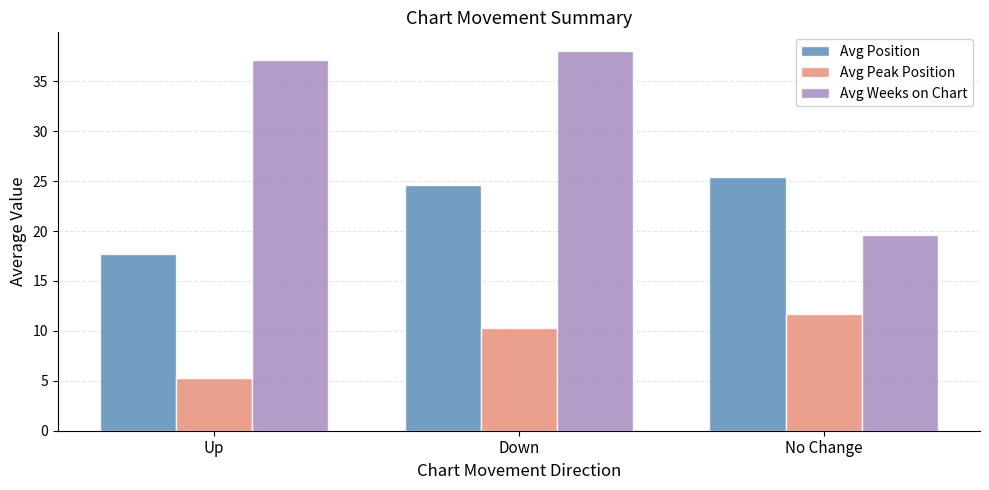

Rank the series at Down from highest to lowest value.

Avg Weeks on Chart, Avg Position, Avg Peak Position